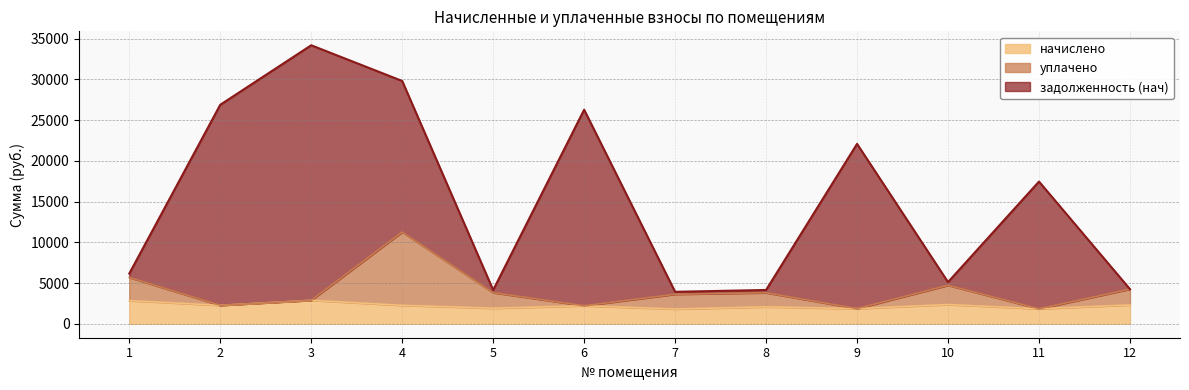

At which category is the sum across all series the highest?

3